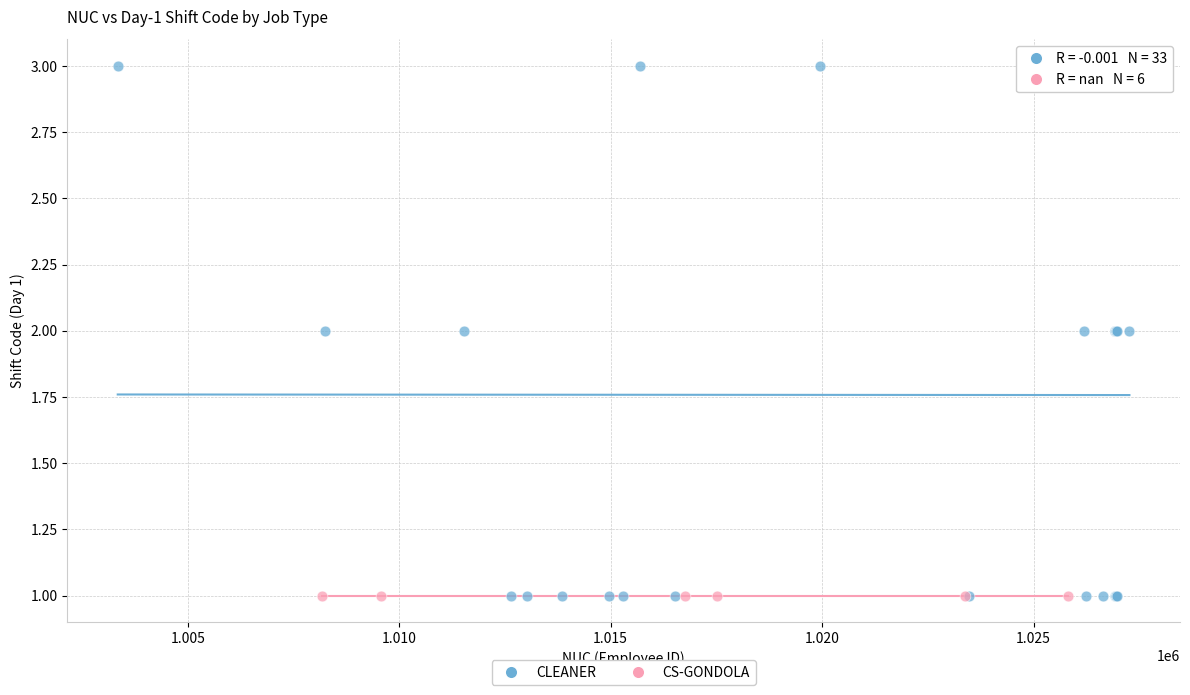

Which series contains the highest Y value?

CLEANER